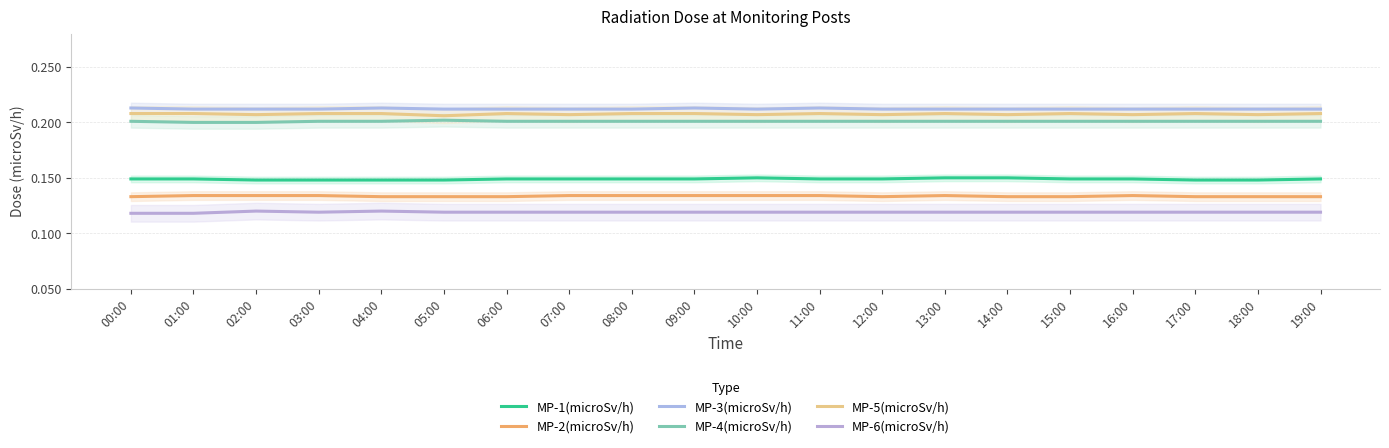

In MP-3(microSv/h), how many points are higher than both neighbors (excluding endpoints)?

3